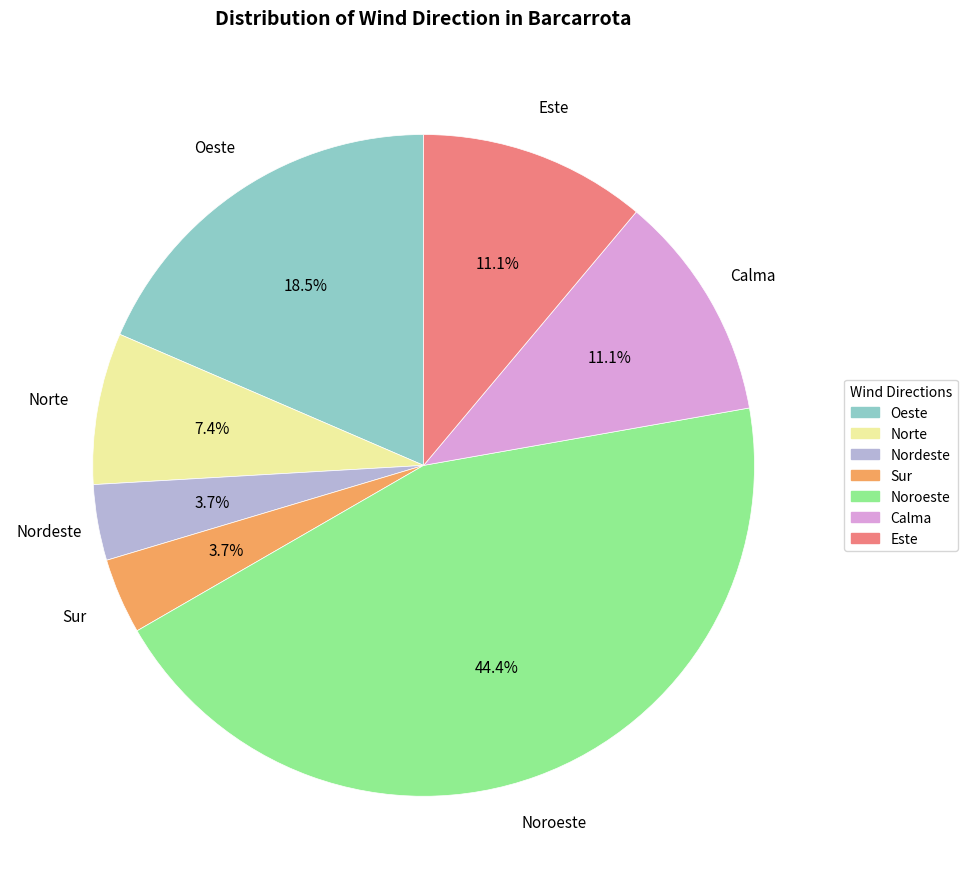

Is there a majority slice in this chart?

No